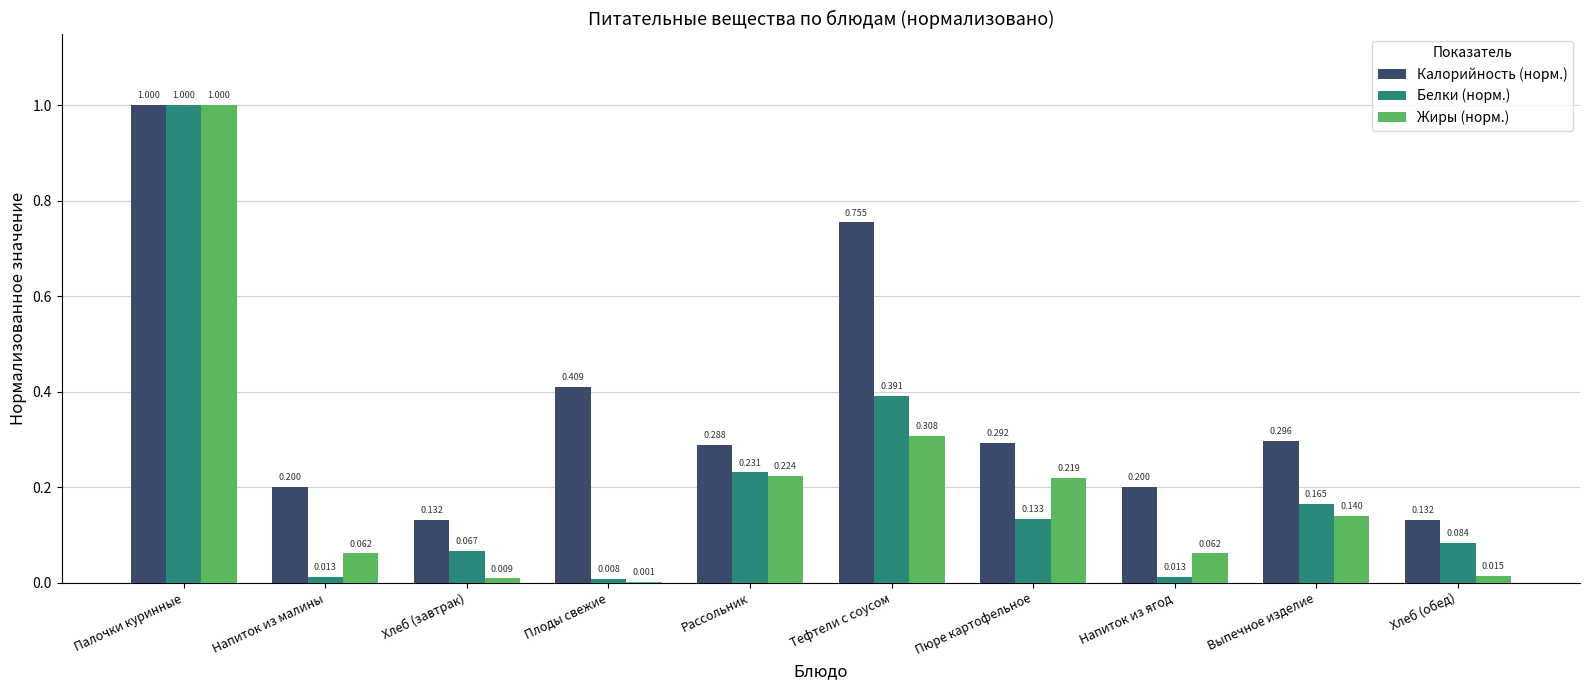

What are all the series names shown in the legend?

Калорийность (норм.), Белки (норм.), Жиры (норм.)